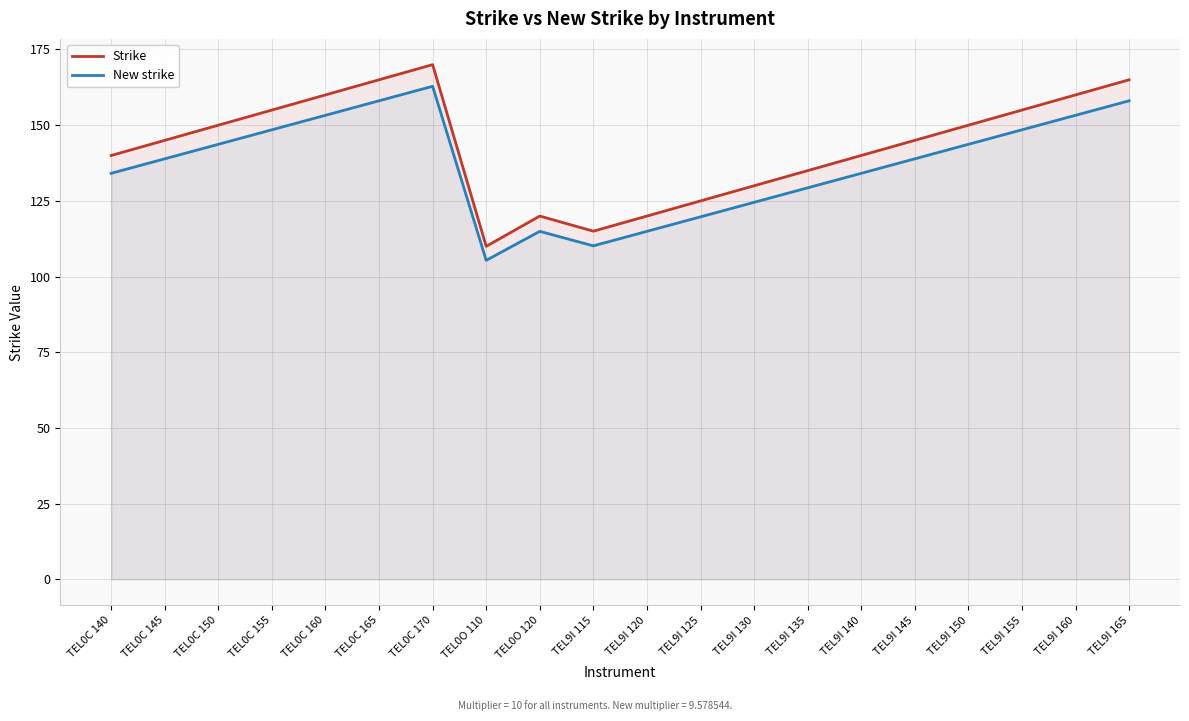

The value of New strike at TEL9I 120 is 163.1. True or false?

False